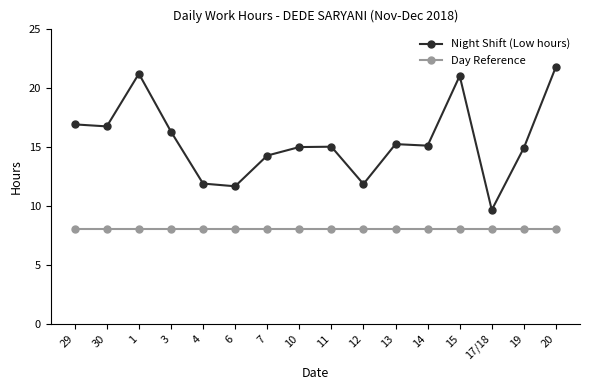

Is this an area chart (filled region under the line)?

No